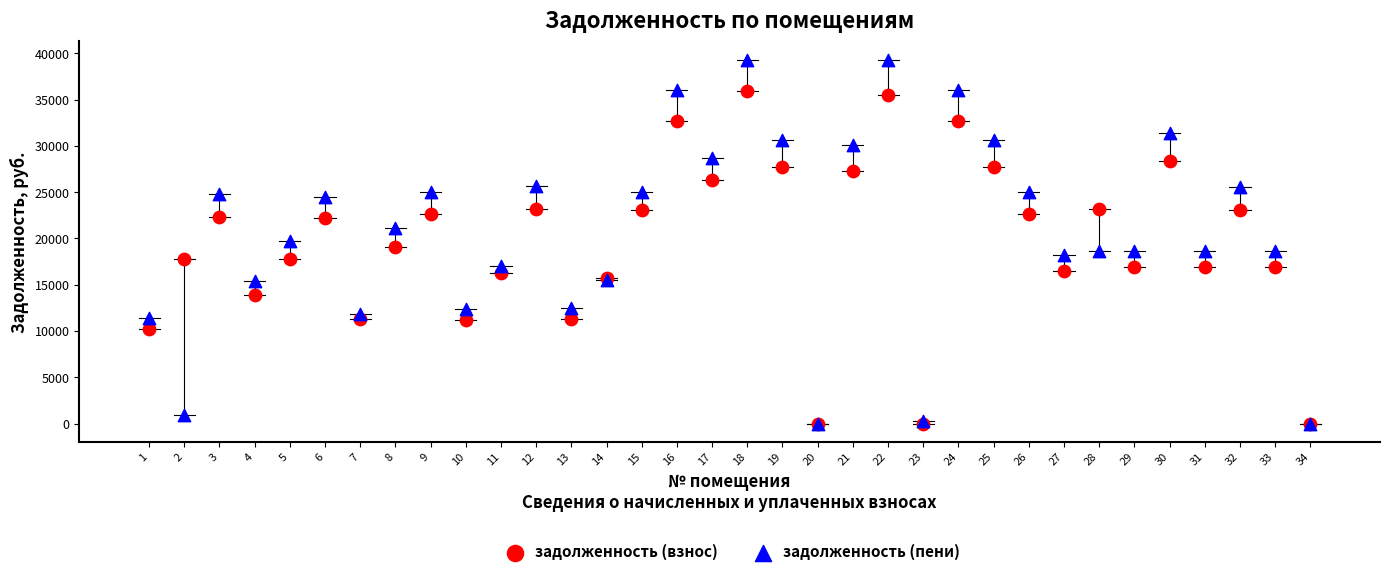

Which series reaches the maximum Y coordinate?

задолженность (пени)